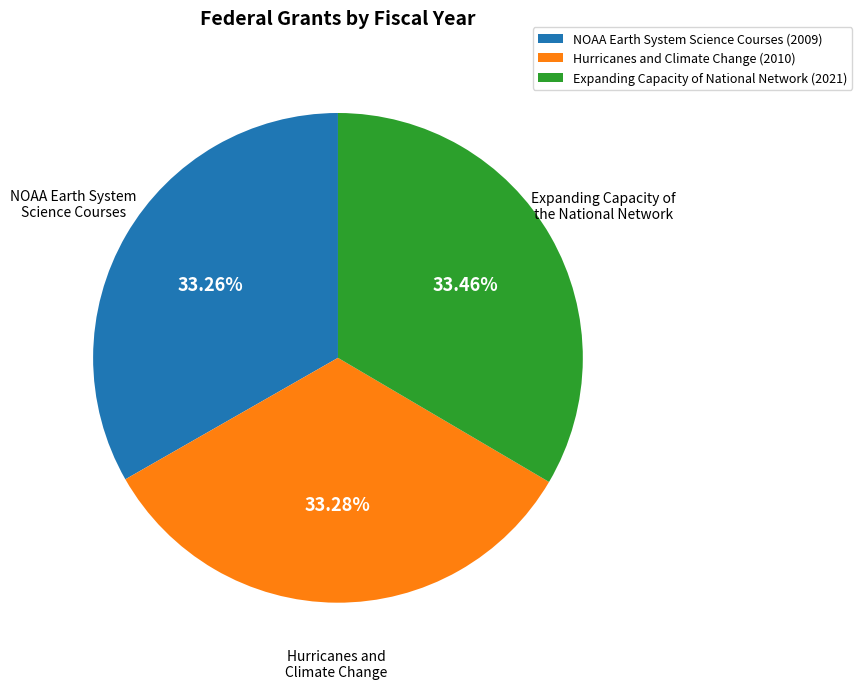

Is there any slice that represents more than half of the pie?

No